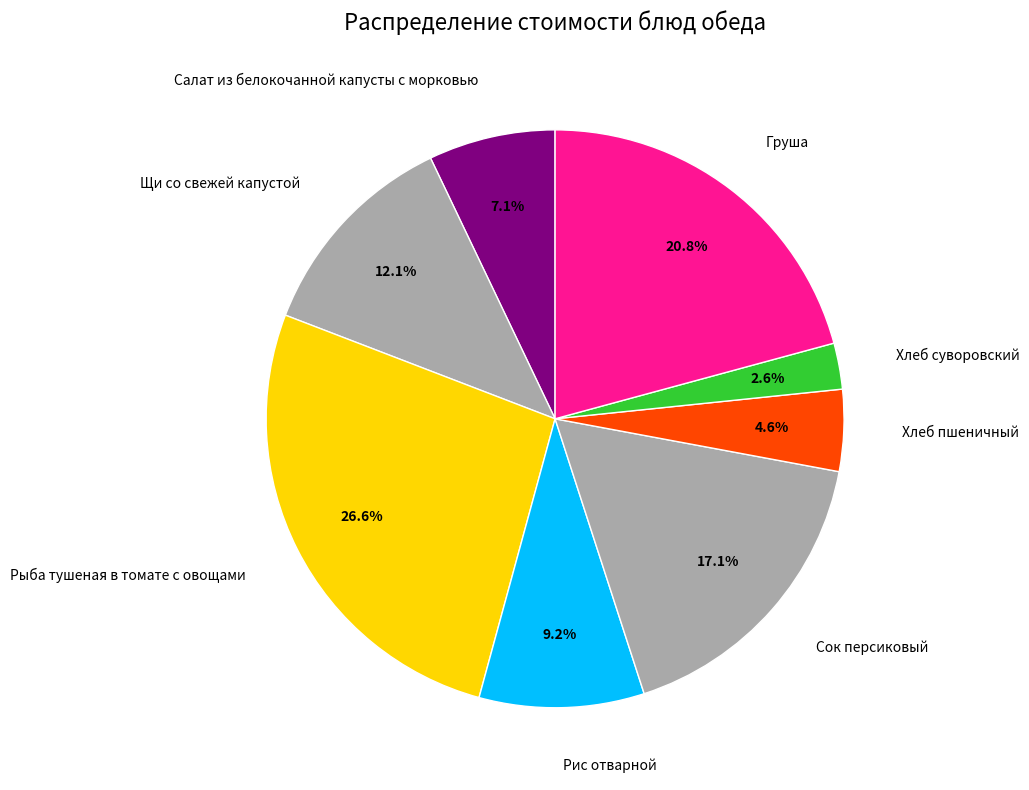

Does any single category account for the majority?

No